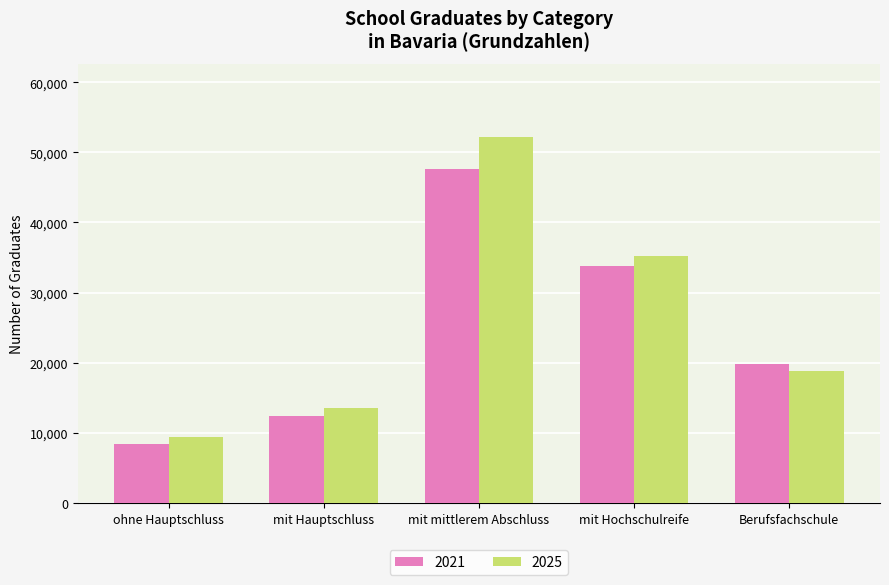

Are the bars horizontal?

No